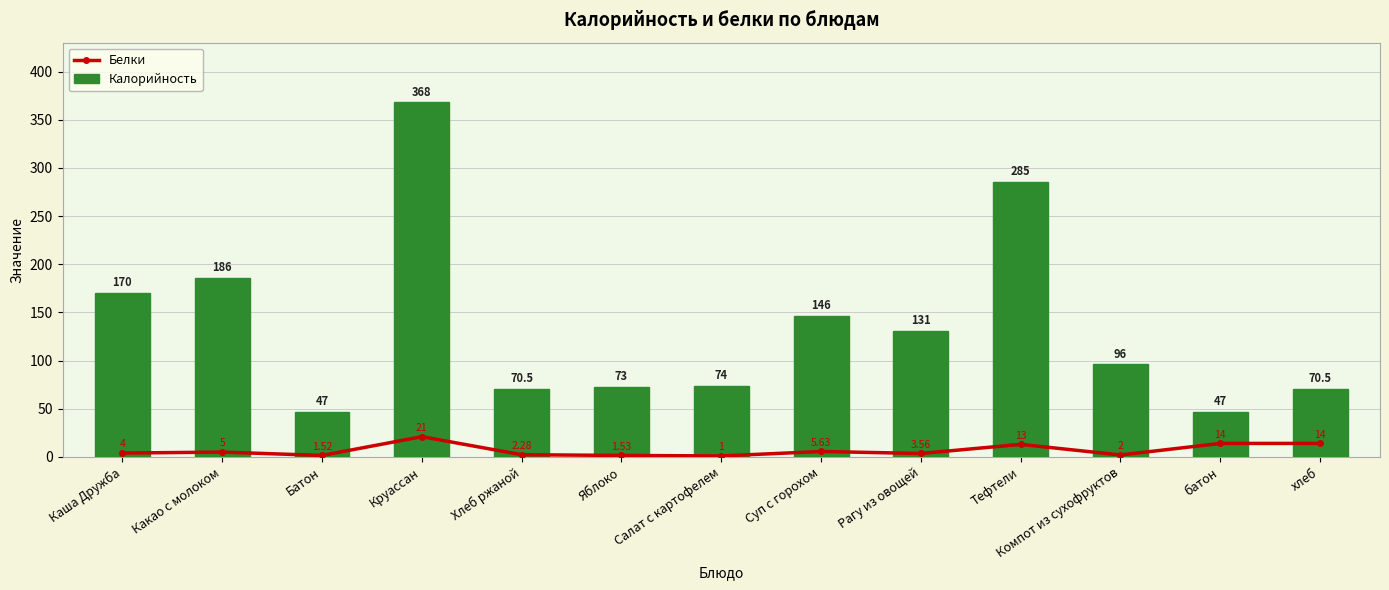

What is the average value of the Белки series?

6.8